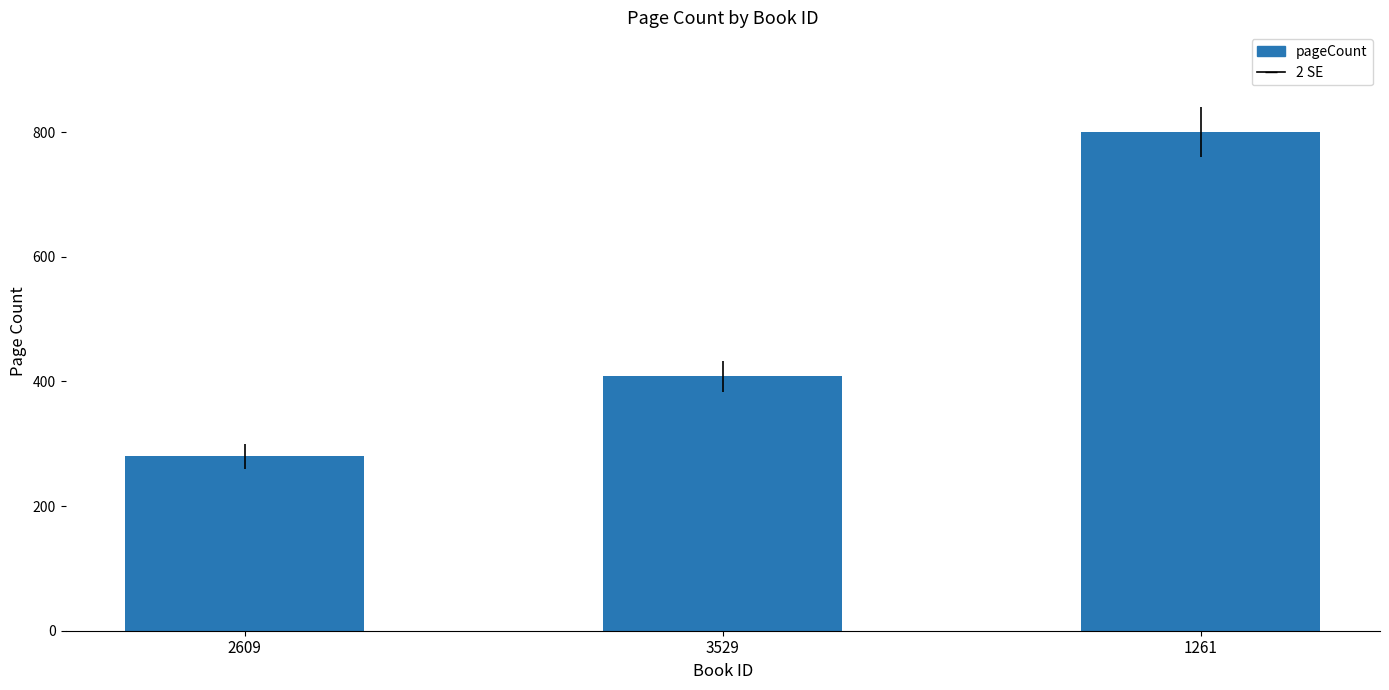

How many distinct data groups are displayed?

1